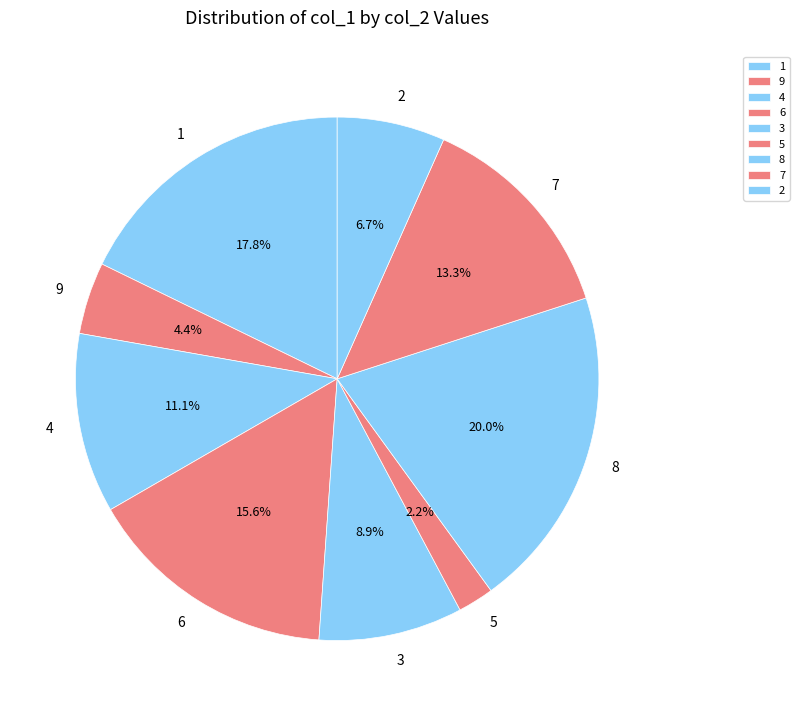

Rank the categories by value from lowest to highest.

5, 9, 2, 3, 4, 7, 6, 1, 8